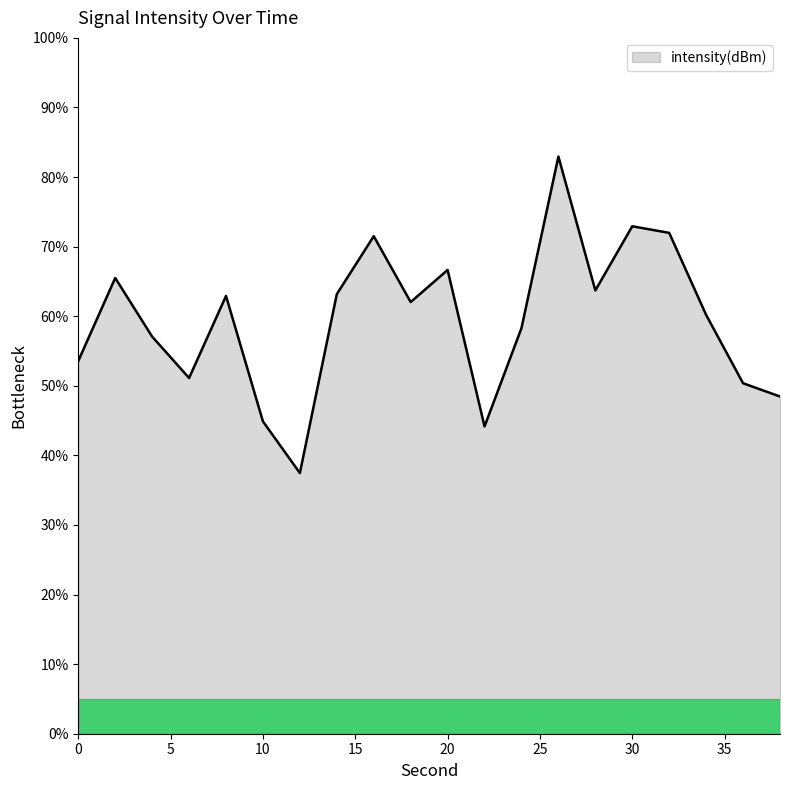

What is the minimum value shown in the chart?

37.5